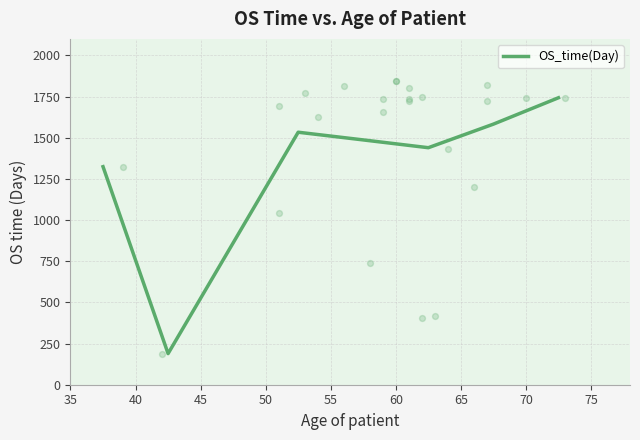

Between 35 and 40, which is larger?

35